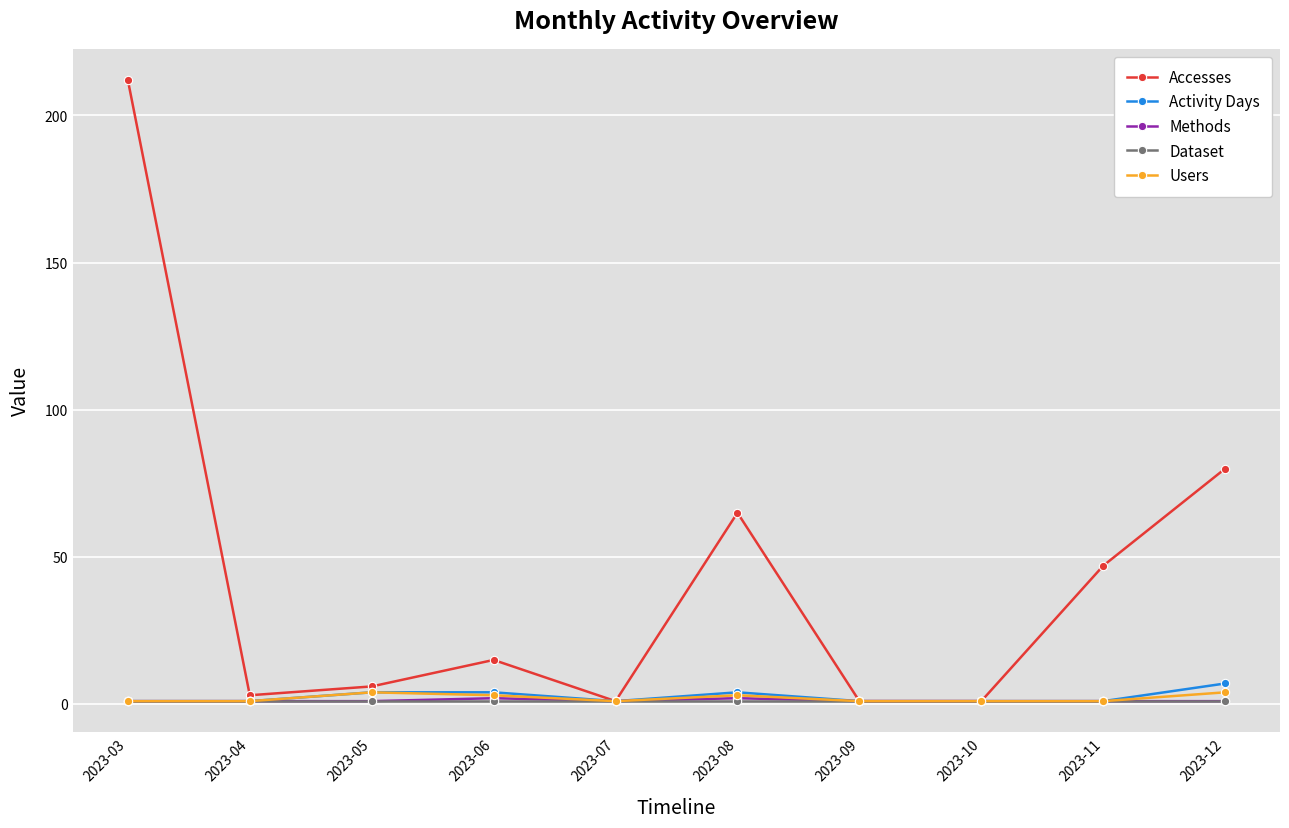

The value of Activity Days at 2023-12 is 7. True or false?

True